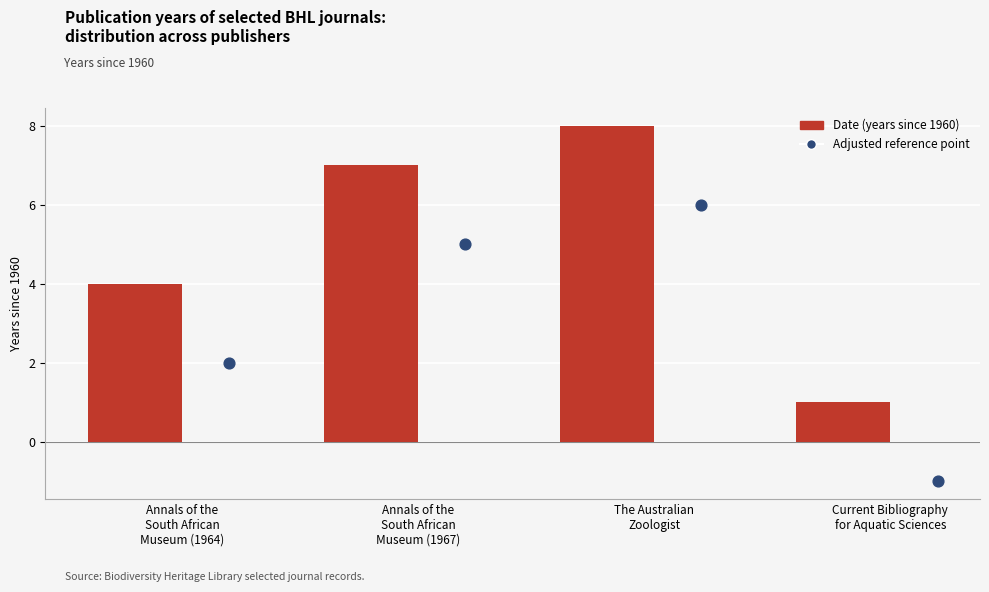

At how many categories does at least one series exceed 5?

2